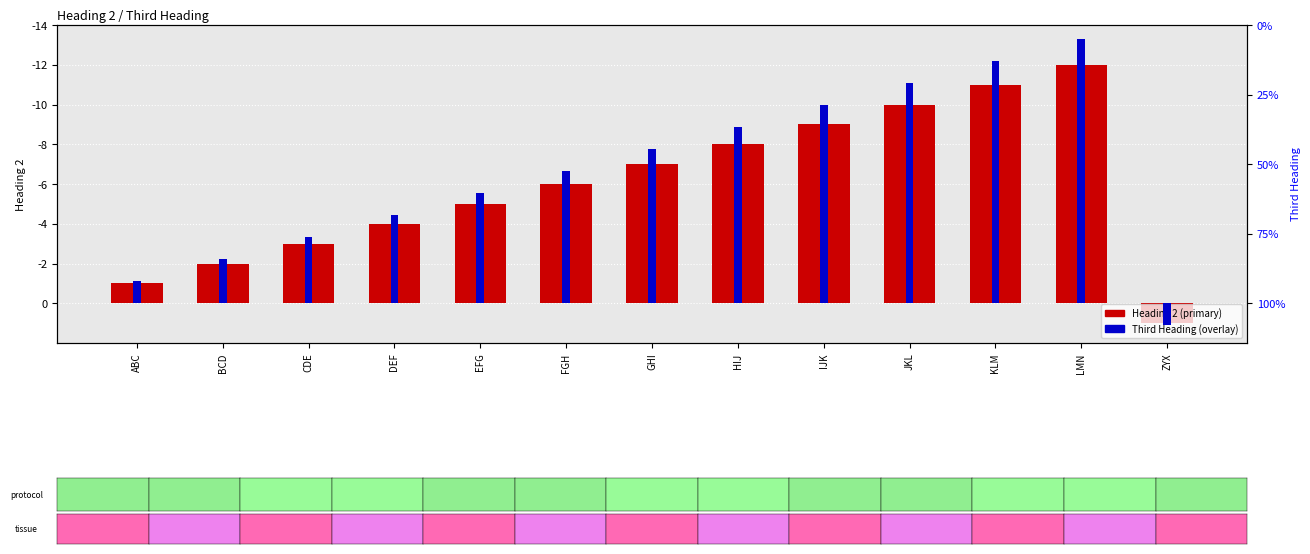

How many values in the Heading 2 series exceed -6?

6